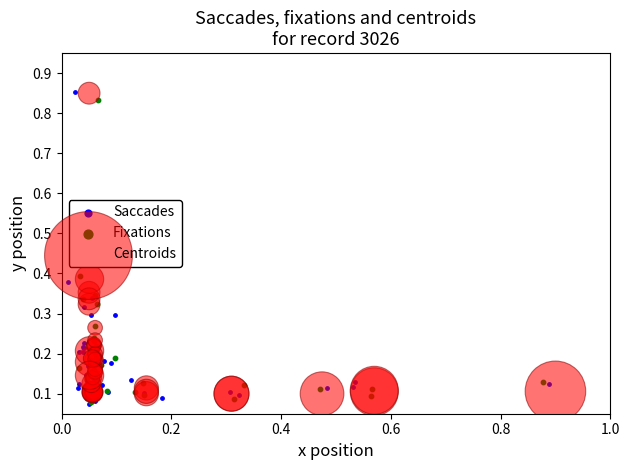

What are all the series names shown in the legend?

Saccades, Fixations, Centroids